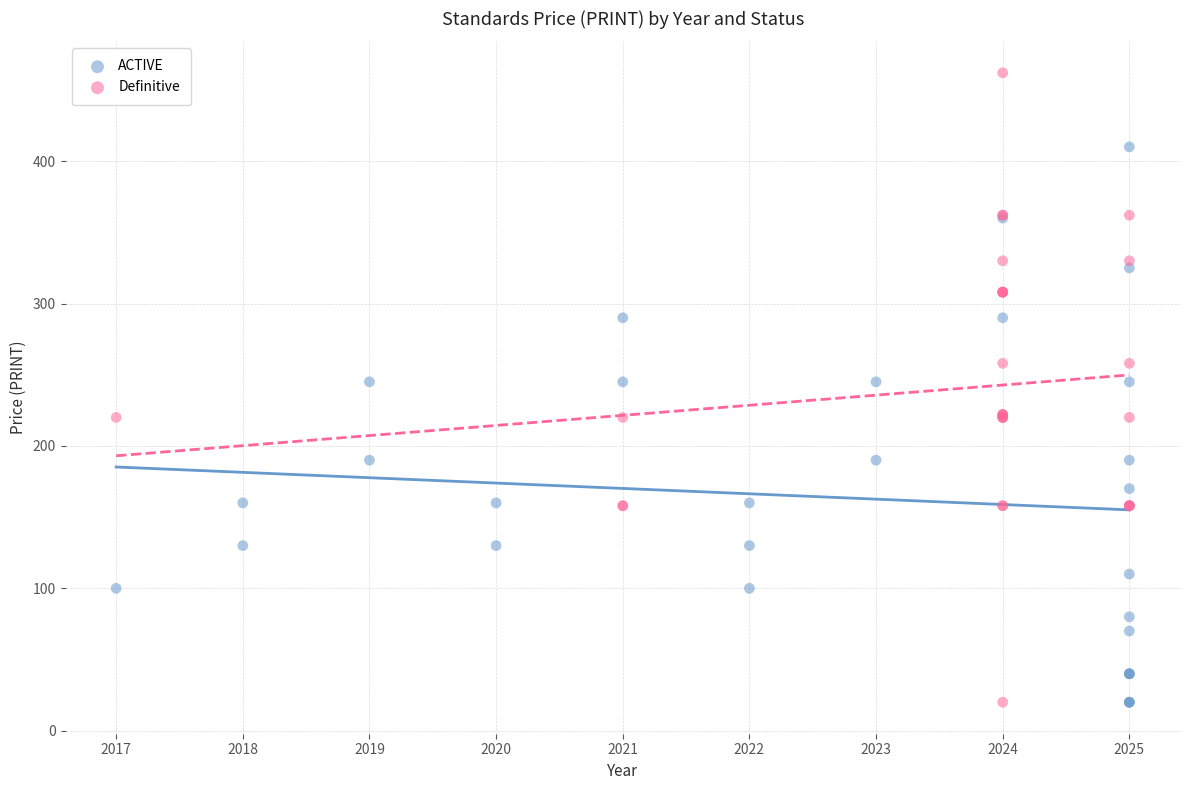

Which series has the widest spread of Y values?

Definitive